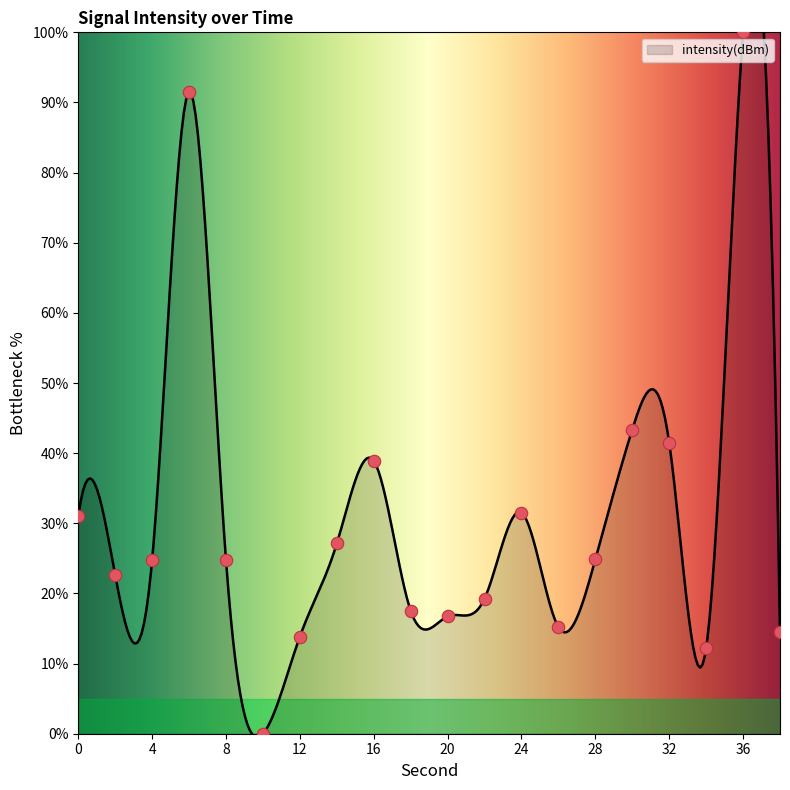

What is the change in value from 16 to 28?

-14.1